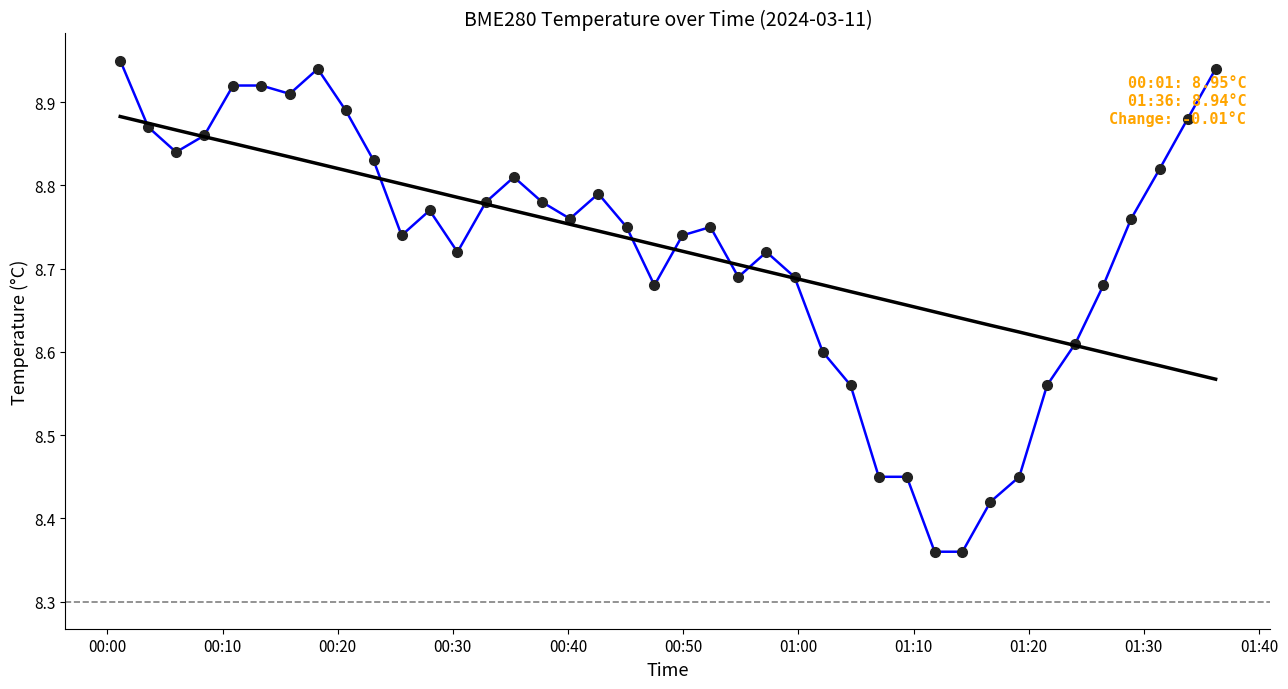

How many interior local peaks (higher than both neighbors) does the data have?

6